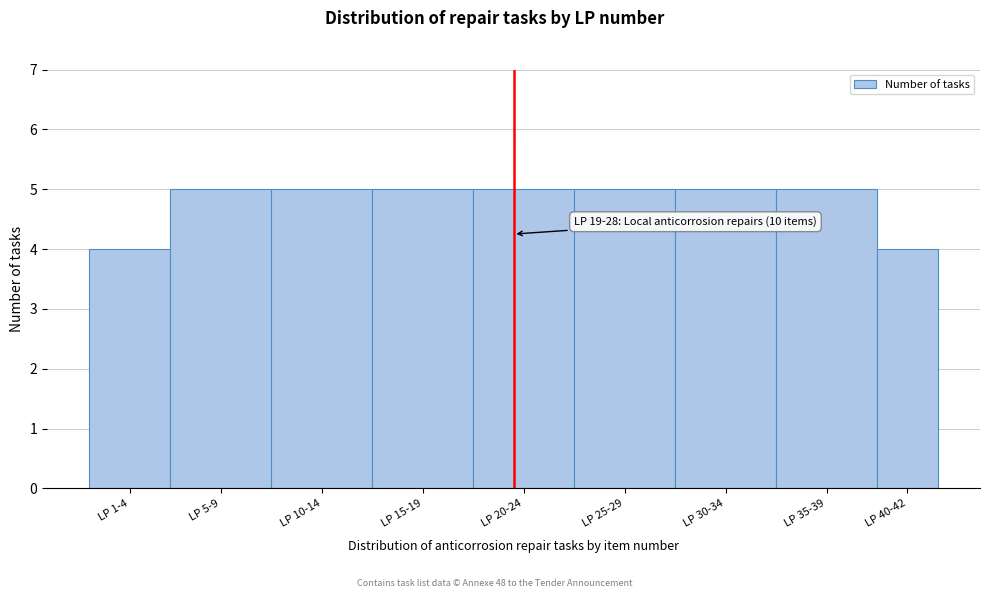

Reading left to right, list all the values displayed in this chart.

4	5	5	5	5	5	5	5	4